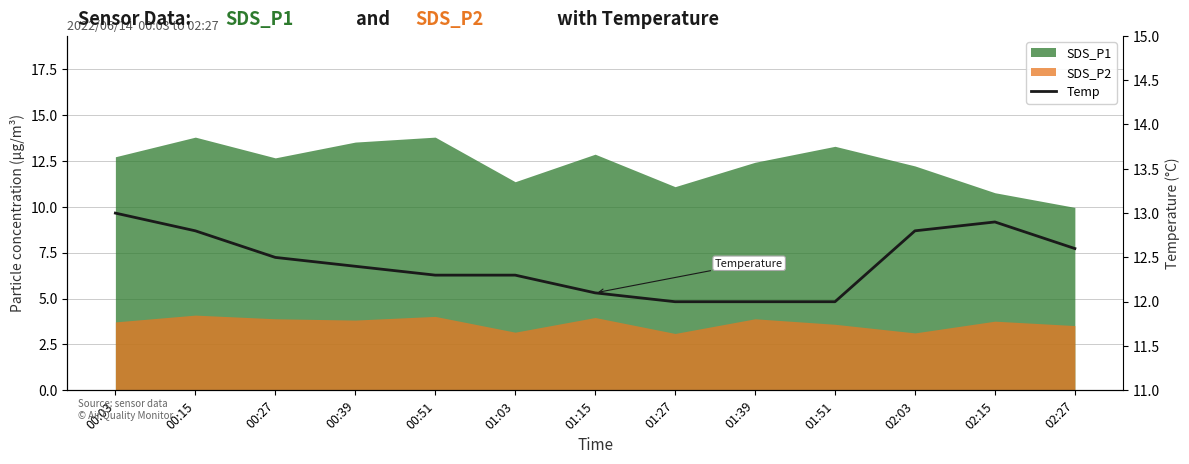

Reading left to right, extract all data points from this chart.

00:03=13.0	00:15=12.8	00:27=12.5	00:39=12.4	00:51=12.3	01:03=12.3	01:15=12.1	01:27=12.0	01:39=12.0	01:51=12.0	02:03=12.8	02:15=12.9	02:27=12.6